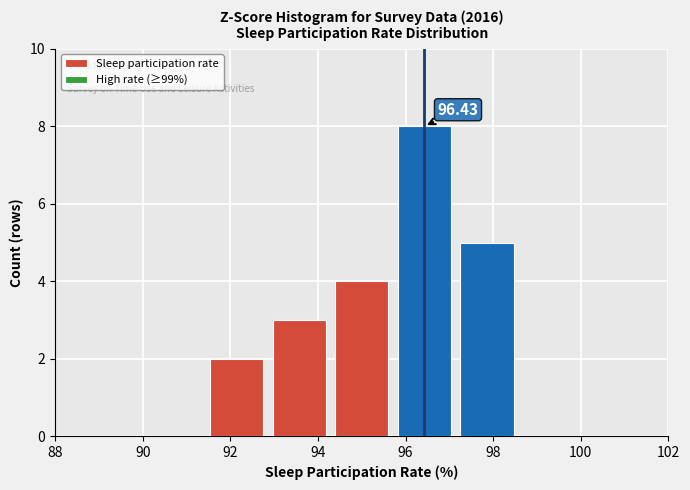

Which range on the x-axis has the tallest bar?

95.8 to 97.2